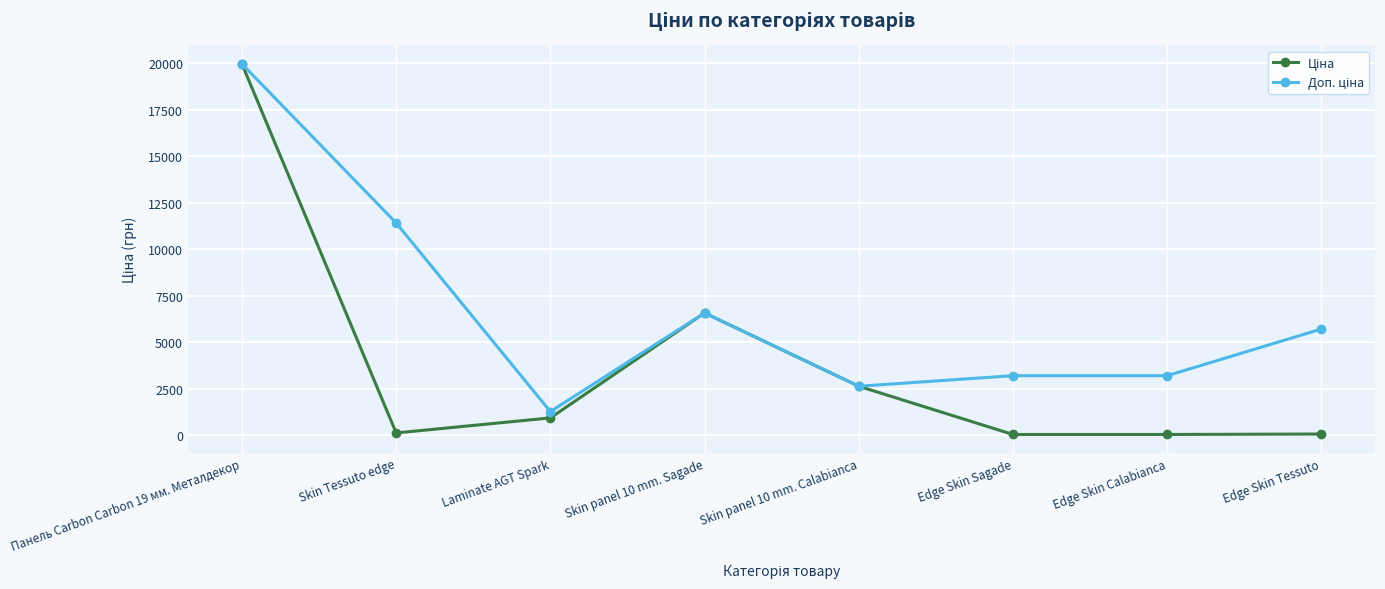

What is the label of the 7th point from the right?

Skin Tessuto edge